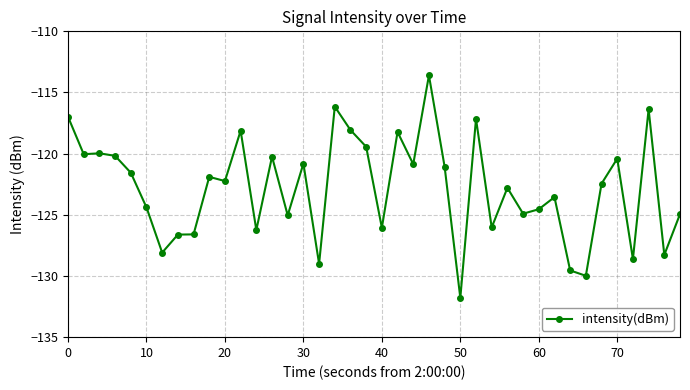

What is the sum of all values?

-4912.9